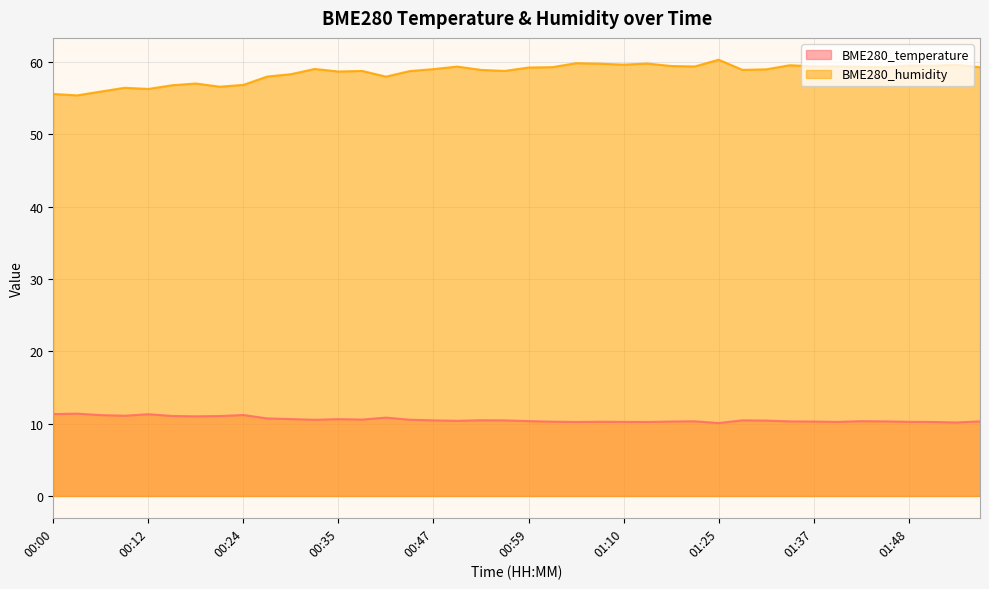

Between 00:21 and 00:44, which is larger?

00:21